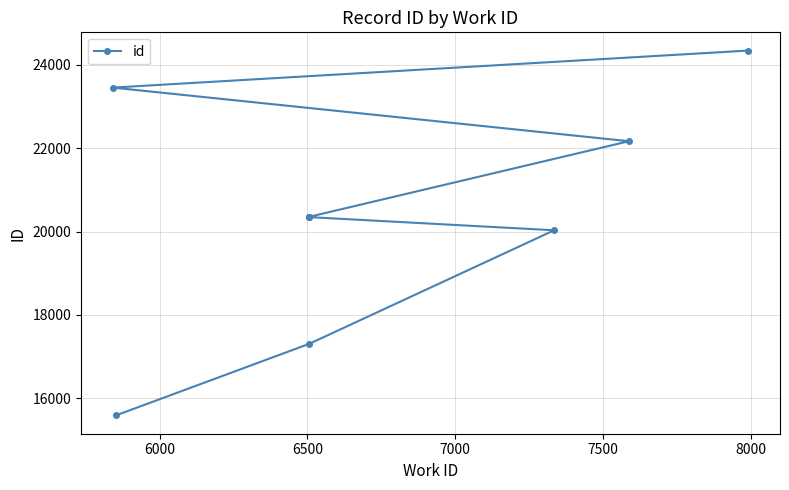

How many data points are above 20347?

4